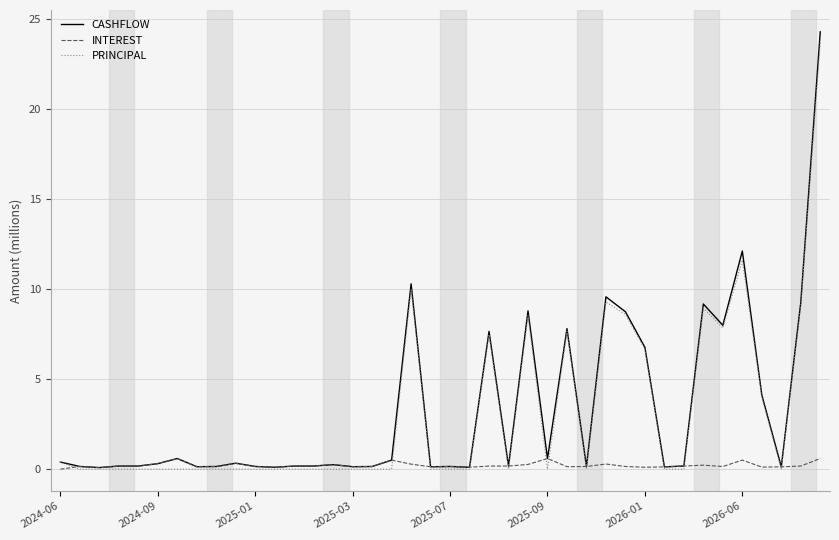

What is the greatest value displayed?

24.3